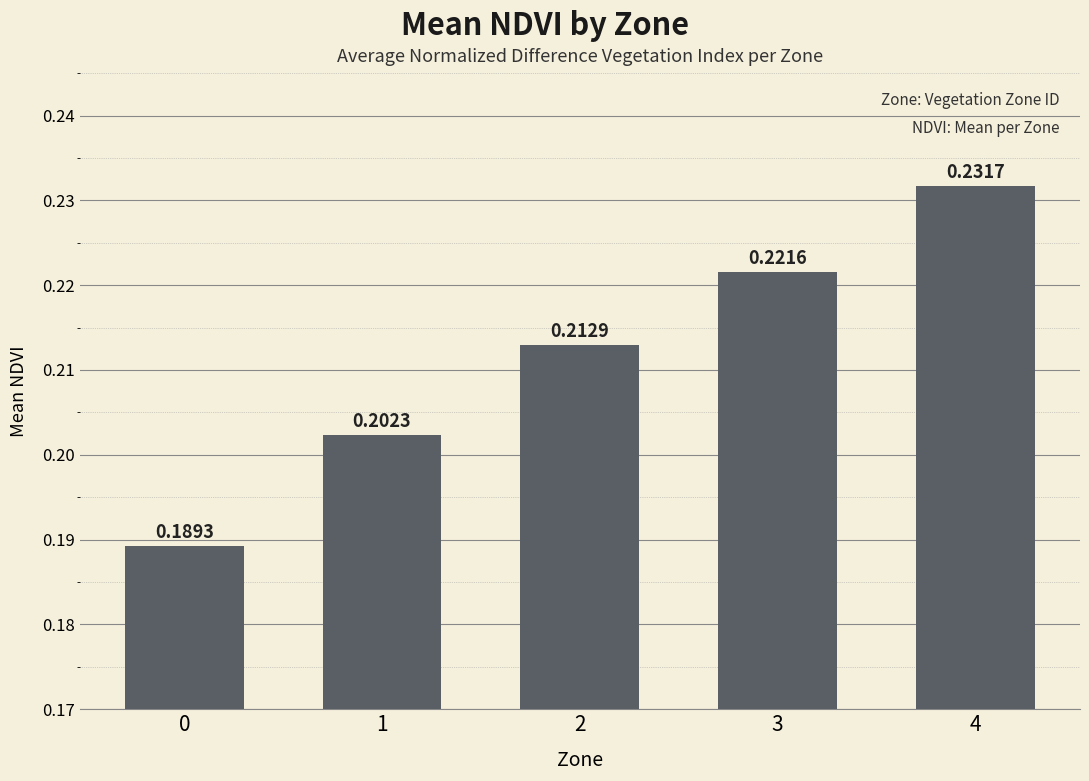

Rank the categories by value from highest to lowest.

4, 3, 2, 1, 0